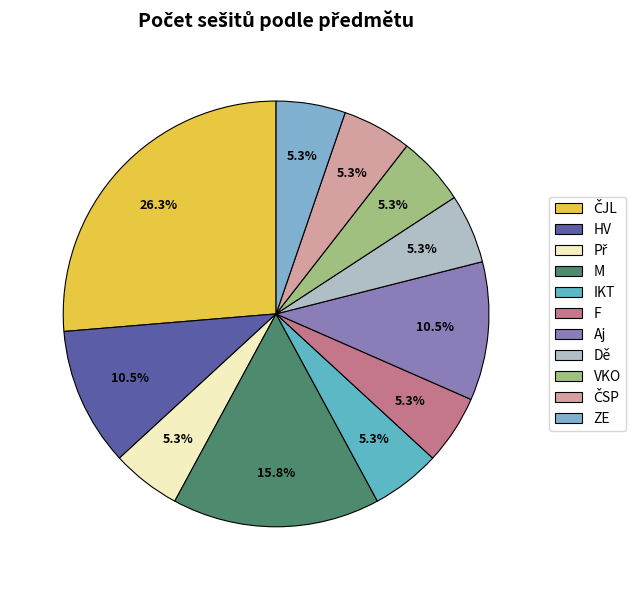

Which slice is the smallest?

Př